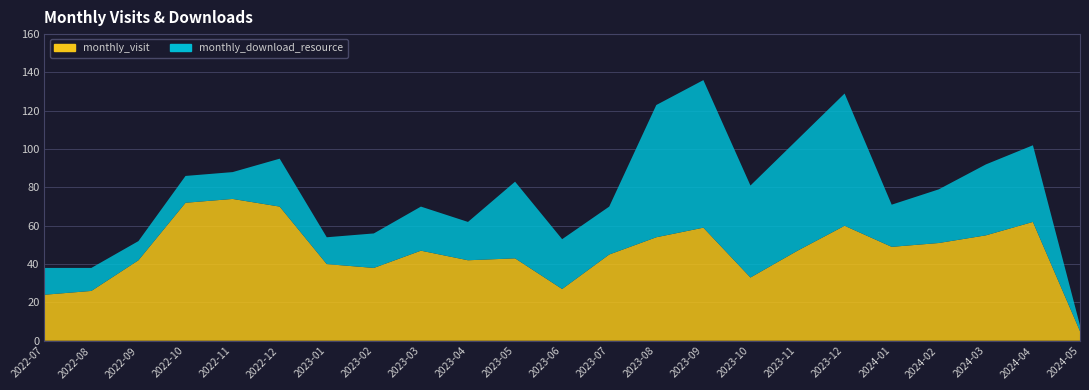

Reading left to right, extract all data points from this chart.

monthly_visit: 2022-07=24	2022-08=26	2022-09=42	2022-10=72	2022-11=74	2022-12=70	2023-01=40	2023-02=38	2023-03=47	2023-04=42	2023-05=43	2023-06=27	2023-07=45	2023-08=54	2023-09=59	2023-10=33	2023-11=47	2023-12=60	2024-01=49	2024-02=51	2024-03=55	2024-04=62	2024-05=5
monthly_download_resource: 2022-07=14	2022-08=12	2022-09=10	2022-10=14	2022-11=14	2022-12=25	2023-01=14	2023-02=18	2023-03=23	2023-04=20	2023-05=40	2023-06=26	2023-07=25	2023-08=69	2023-09=77	2023-10=48	2023-11=58	2023-12=69	2024-01=22	2024-02=28	2024-03=37	2024-04=40	2024-05=3